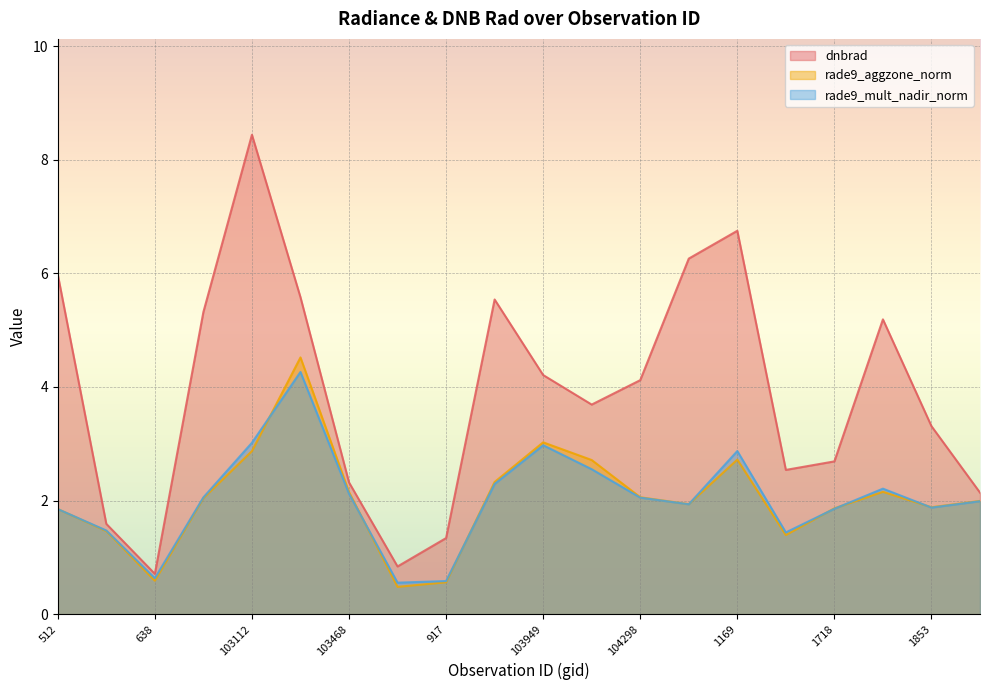

What value does the rade9_aggzone_norm series have at 108298?

2.0